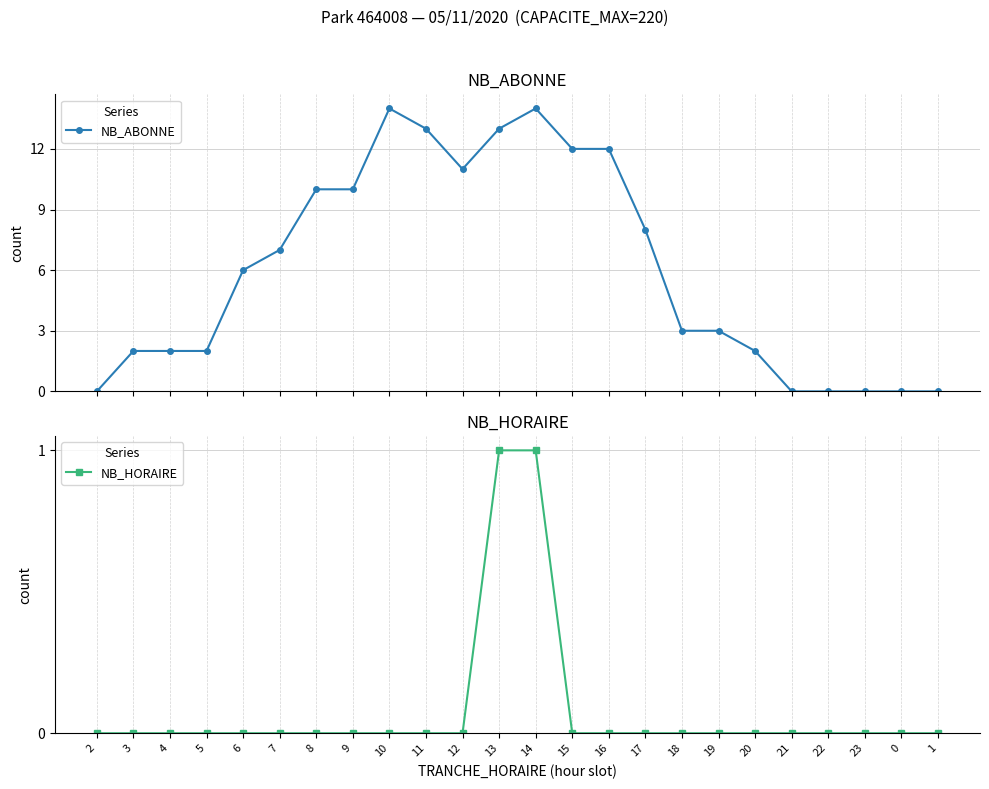

What is the difference between the maximum and minimum values in the NB_ABONNE series?

14